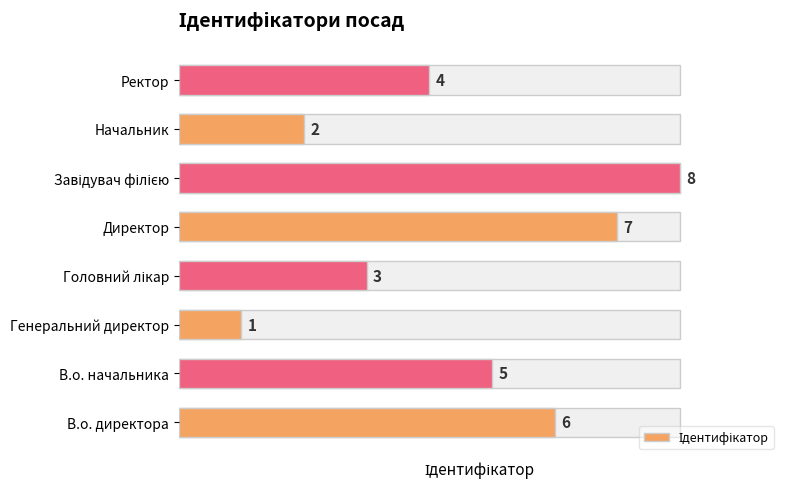

Reading left to right, extract all data points from this chart.

В.о. директора=6	В.о. начальника=5	Генеральний директор=1	Головний лікар=3	Директор=7	Завідувач філією=8	Начальник=2	Ректор=4